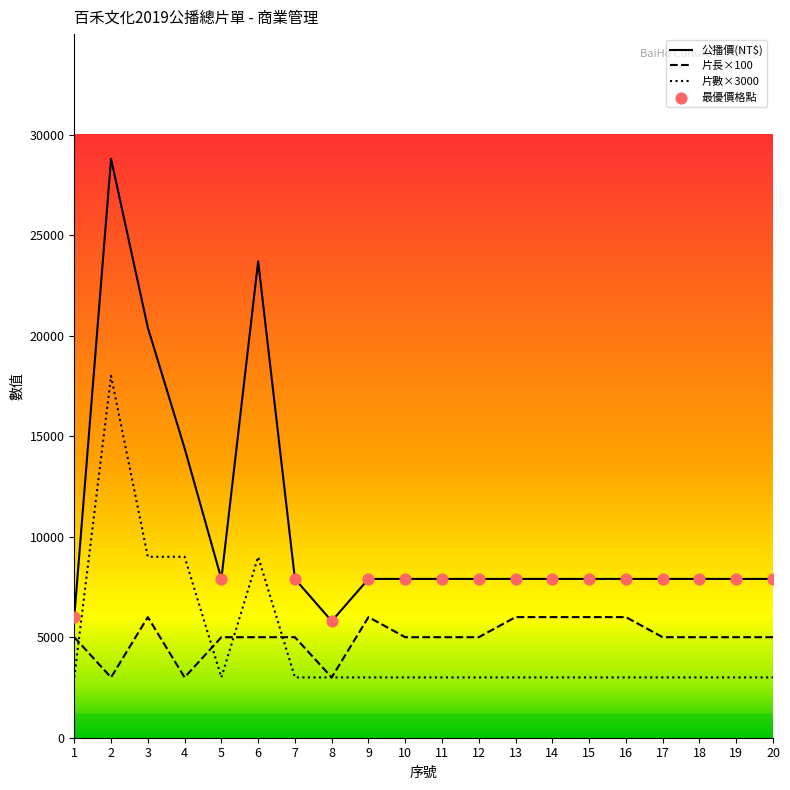

What is the spread (max minus min) of values at 17?

4900